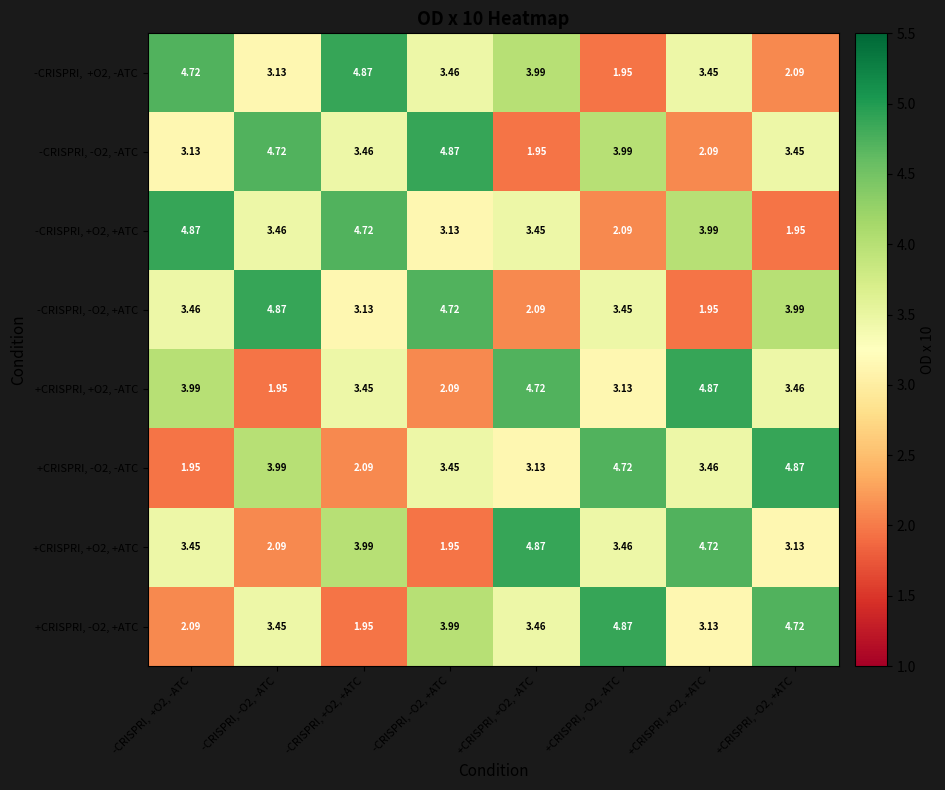

Is the value of +CRISPRI, +O2, -ATC at -CRISPRI, -O2, -ATC greater than the value of +CRISPRI, -O2, -ATC at +CRISPRI, -O2, +ATC?

No